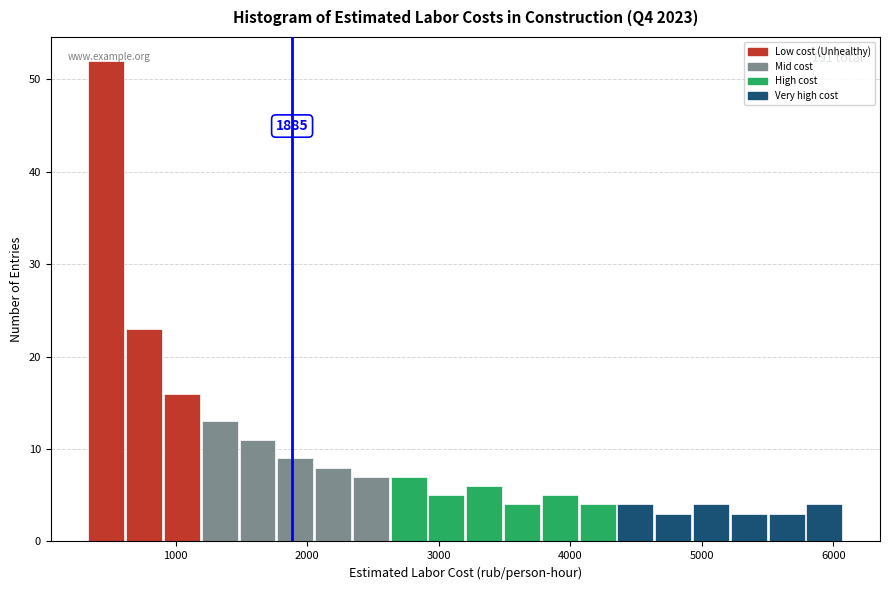

Read against the x-axis, roughly where is the centre of the tallest bar?

500